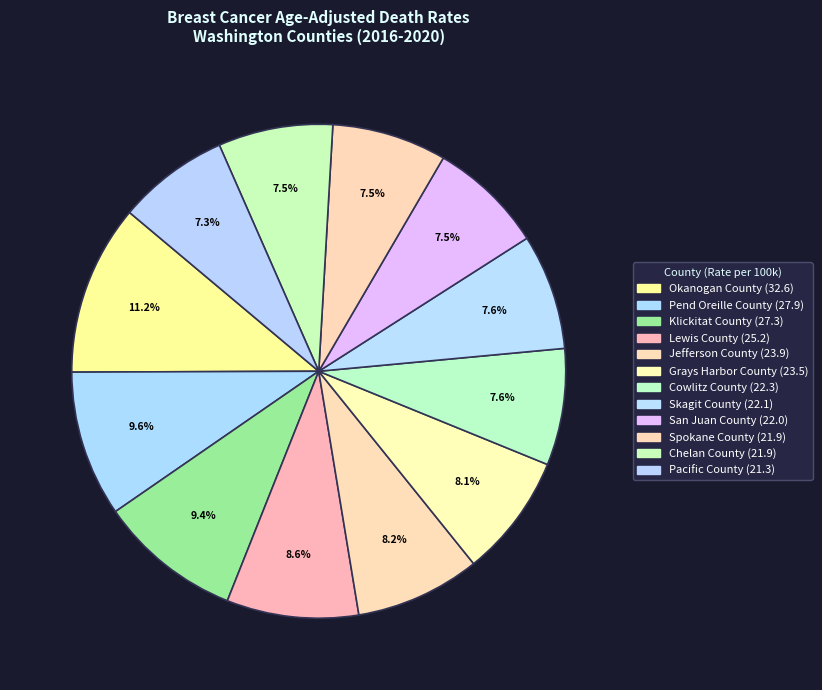

Is it true that Lewis County is 9% of the pie?

True